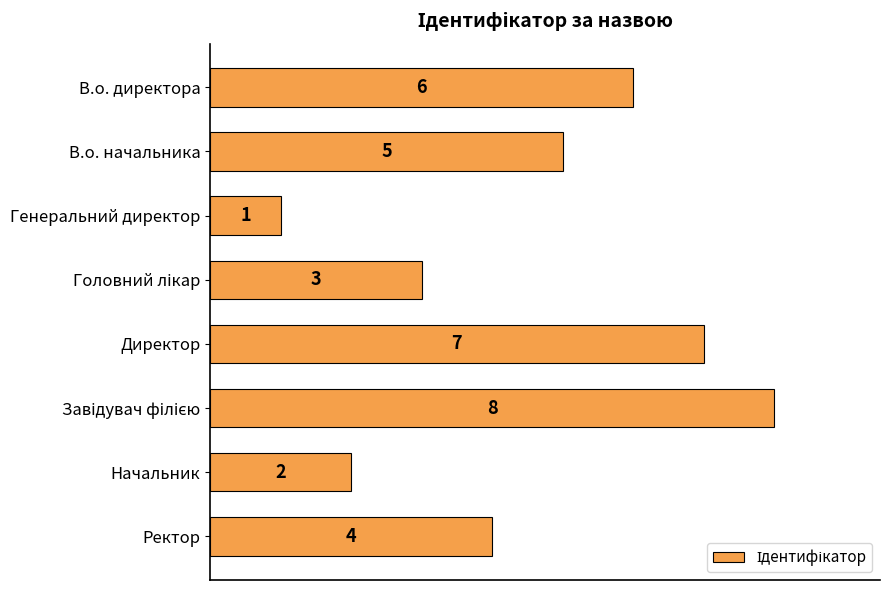

Count the values in the range 3 to 7.

5